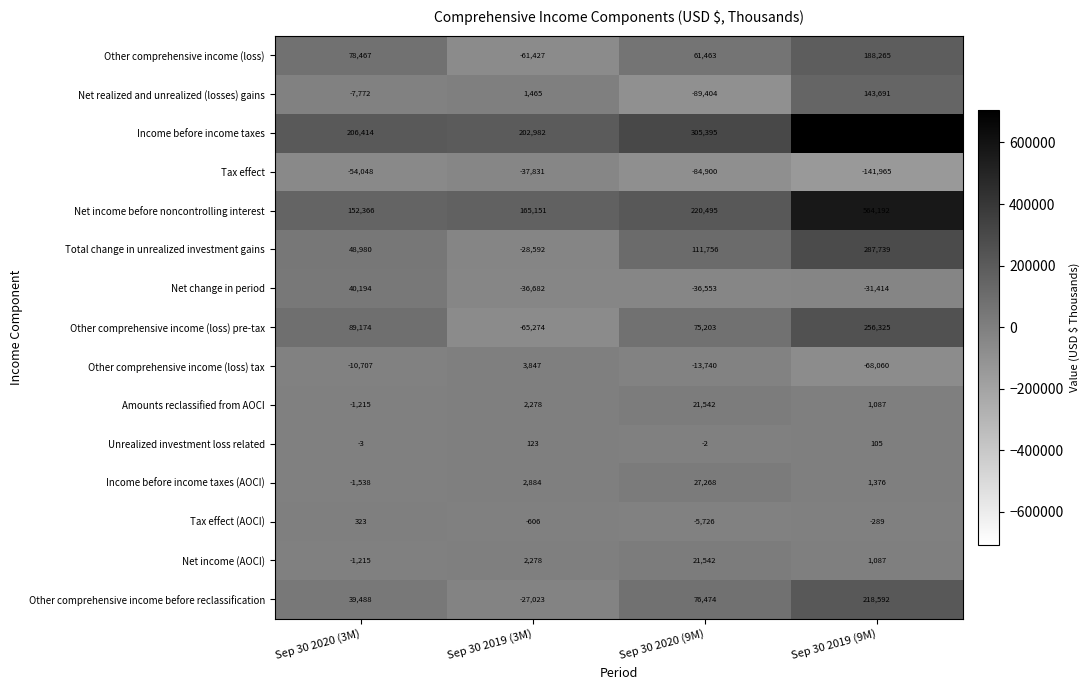

What is the difference between the maximum and minimum values in the Income before income taxes series?

503175